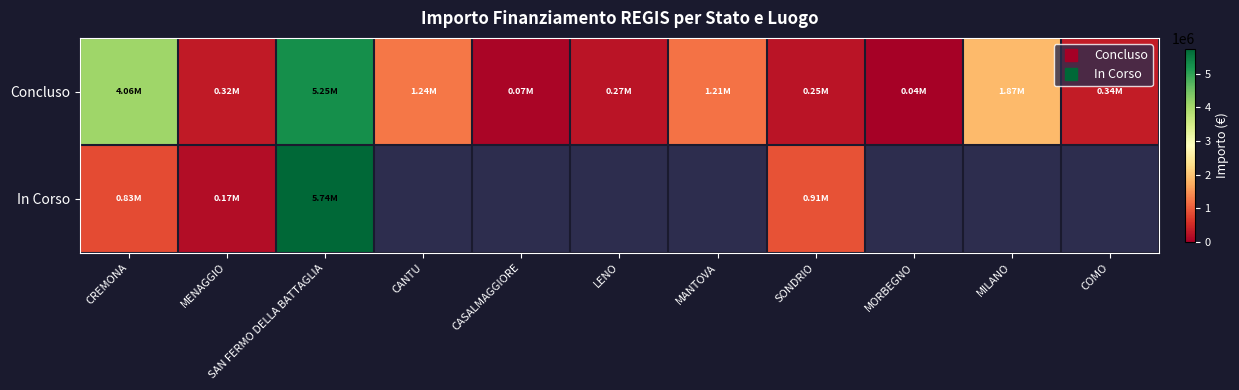

Which series changed the most between LENO and MILANO?

Concluso